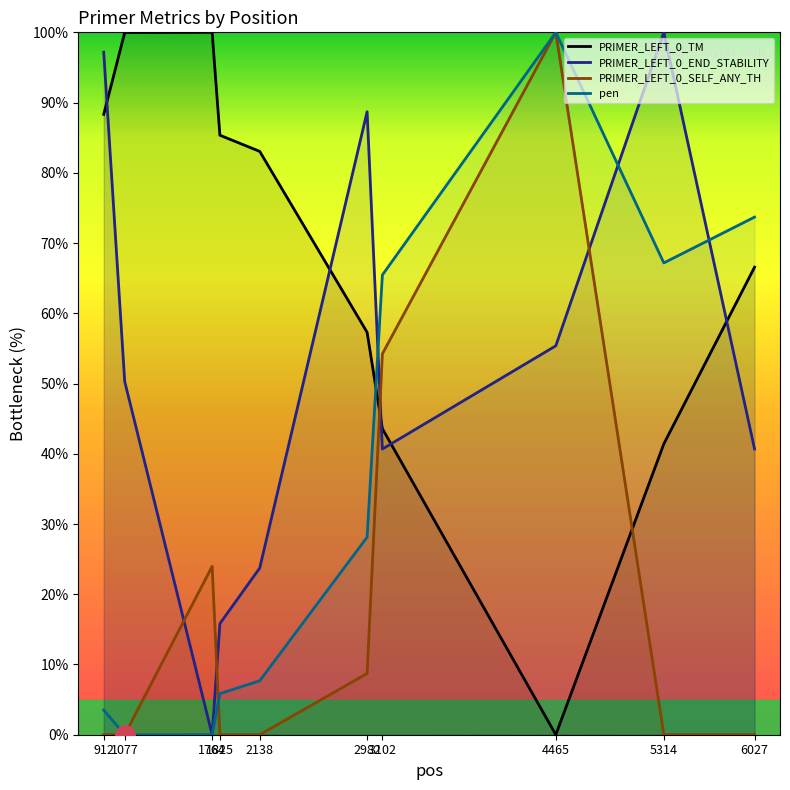

What is the average value of the pen series?

35.1